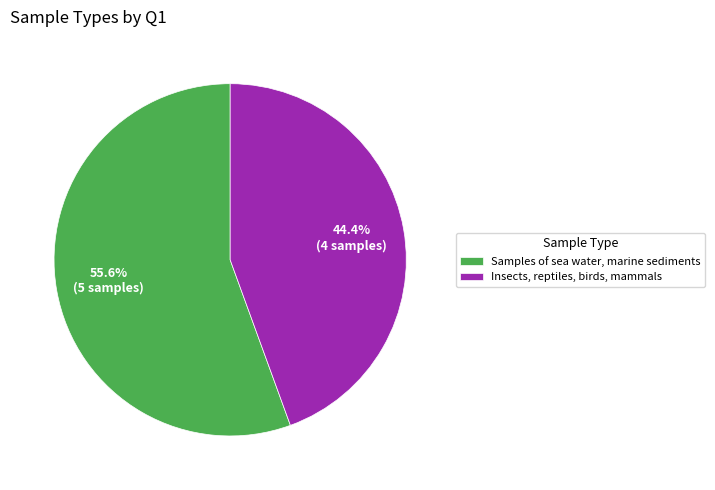

What percentage is the Insects, reptiles, birds, mammals slice, to the nearest percent?

44%